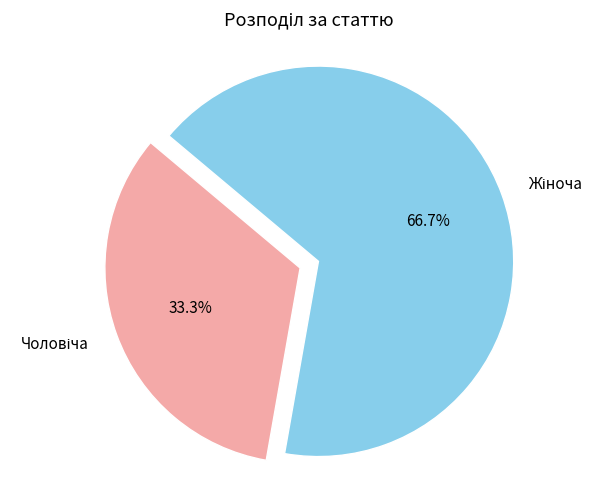

Is there any slice that represents more than half of the pie?

Yes